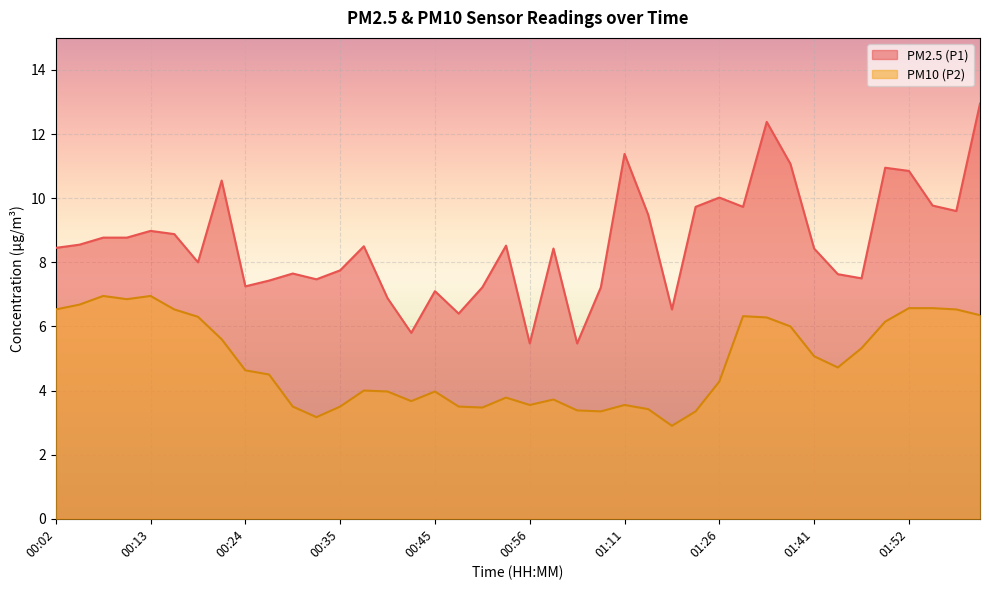

What is the label of the 31st point from the right?

00:26